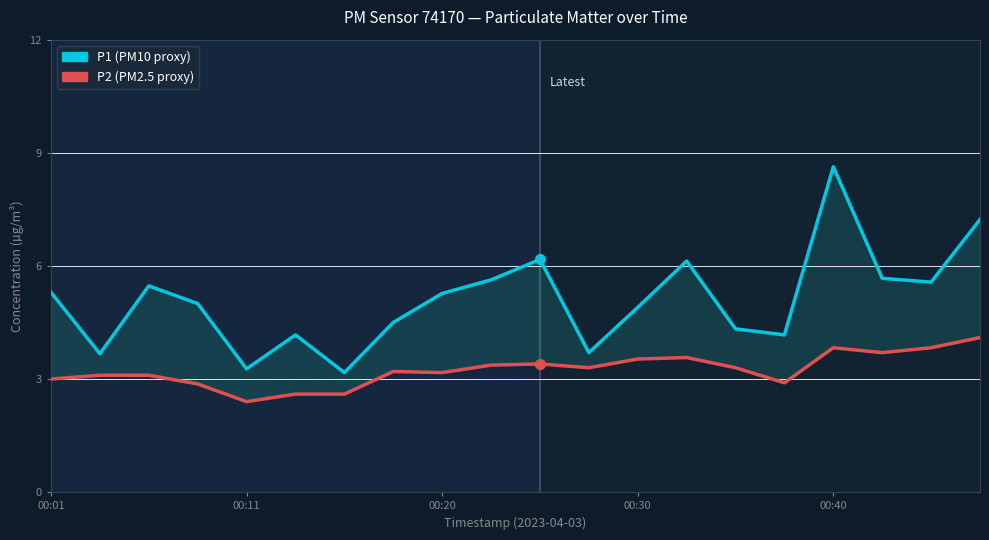

True or false: P2 has more than 0 points higher than both neighbors.

True